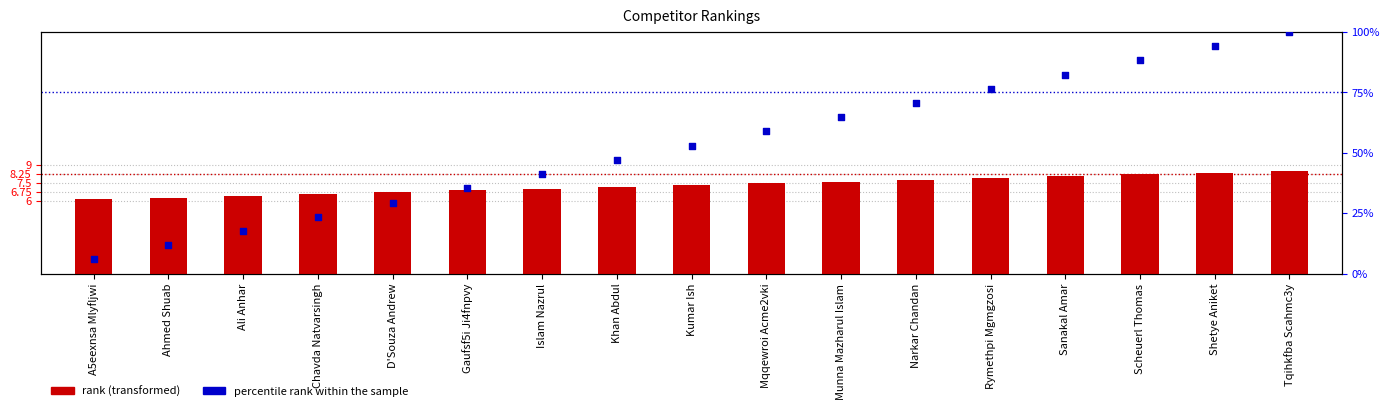

What is the total value across all series at Munna Mazharul Islam?

72.3